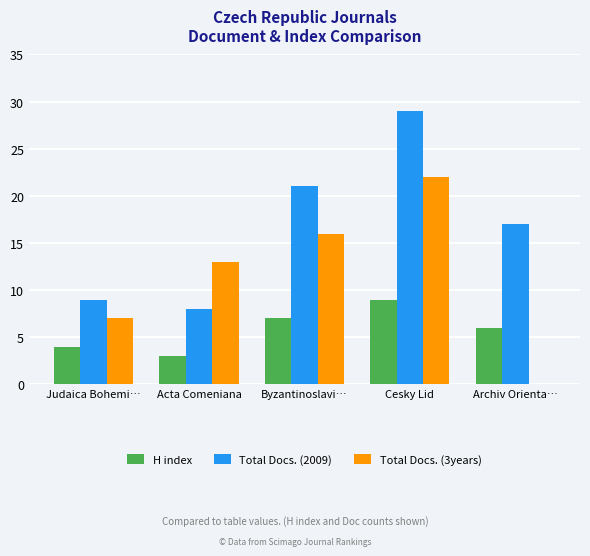

What are all the series names shown in the legend?

H index, Total Docs. (2009), Total Docs. (3years)